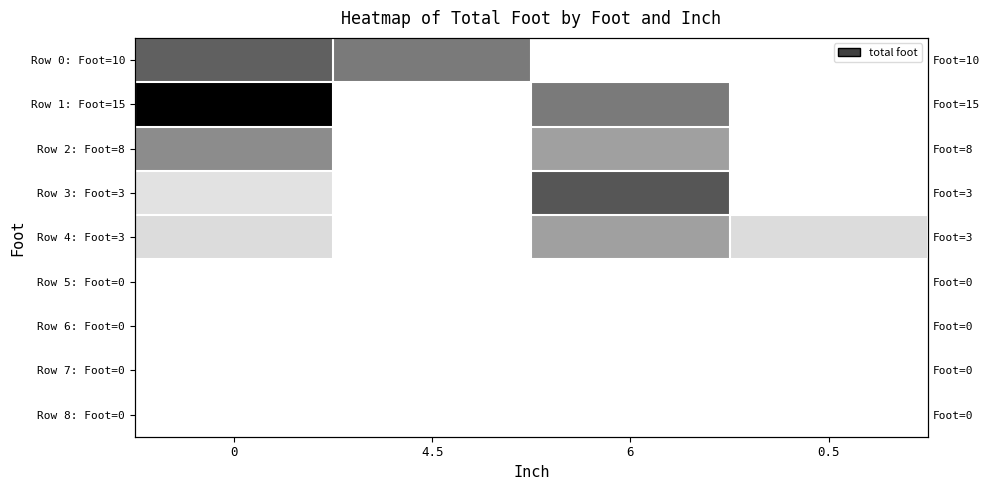

Which series has the largest total across all categories?

Row 1: Foot=15